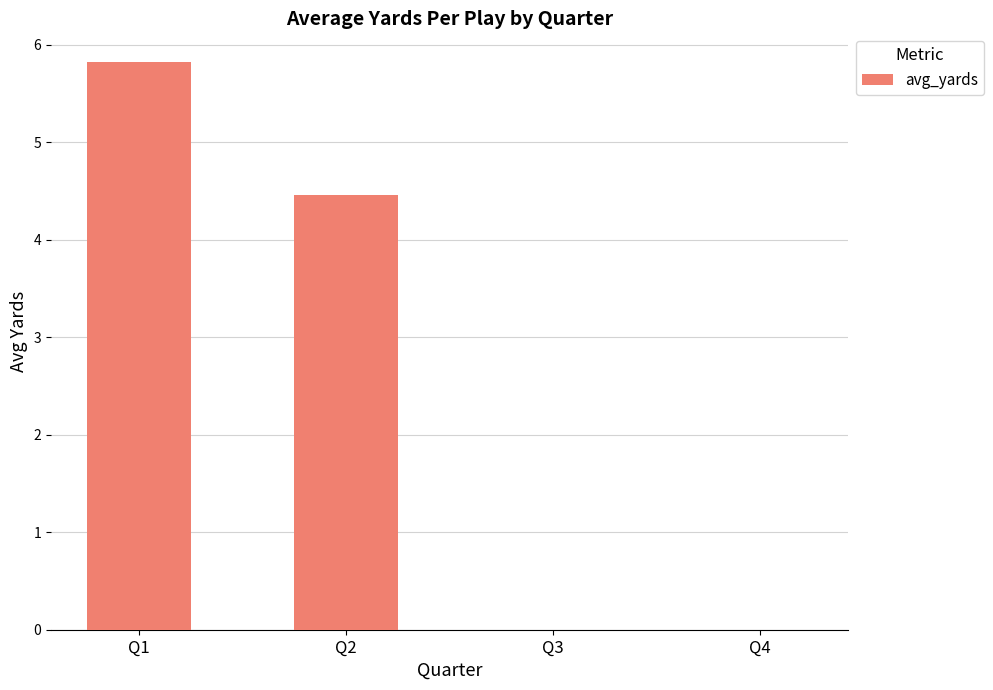

Which category has the highest value across all series?

Q1